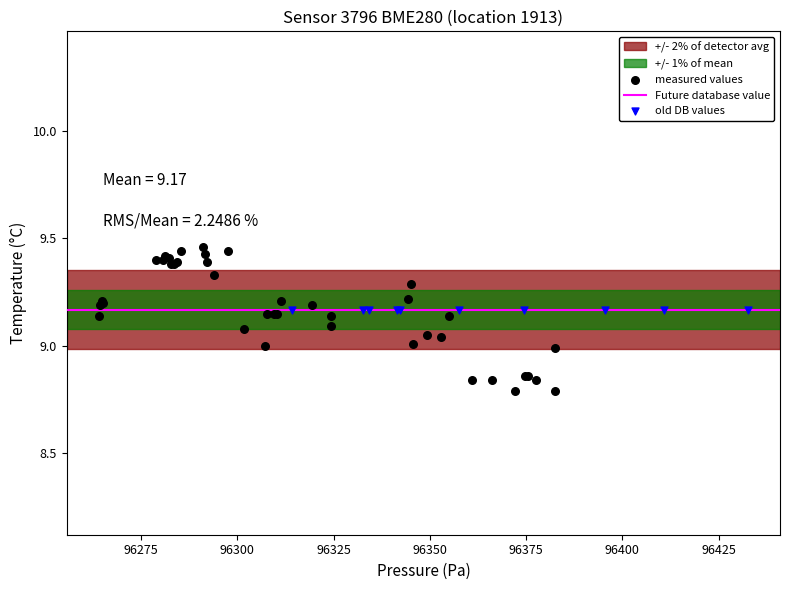

Which series contains the highest Y value?

measured values